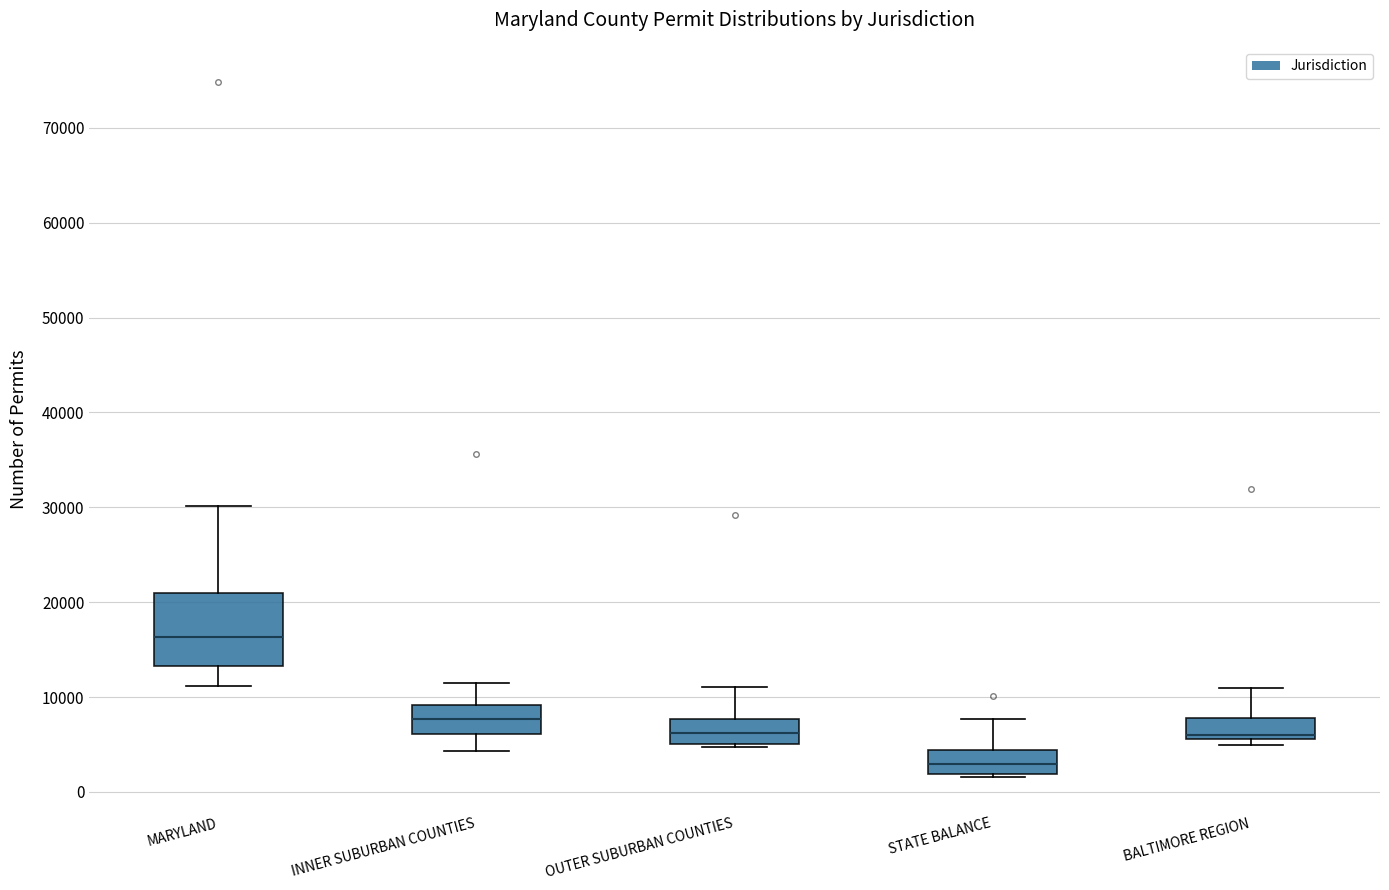

Reading left to right, transcribe this box plot: for each box, give where its median line is, the range the box spans, and where its two whiskers end, as read against the y-axis. The values are not printed on the chart, so give them approximately, as read against the axis.

MARYLAND: median 16000, box 13000 to 21000, whiskers 11000 to 30000
INNER SUBURBAN COUNTIES: median 8000, box 6000 to 9000, whiskers 4000 to 11000
OUTER SUBURBAN COUNTIES: median 6000, box 5000 to 8000, whiskers 5000 (just below the box's lower edge) to 11000
STATE BALANCE: median 3000, box 2000 to 4000, whiskers 2000 to 8000
BALTIMORE REGION: median 6000 (just above the box's lower edge), box 6000 to 8000, whiskers 5000 to 11000